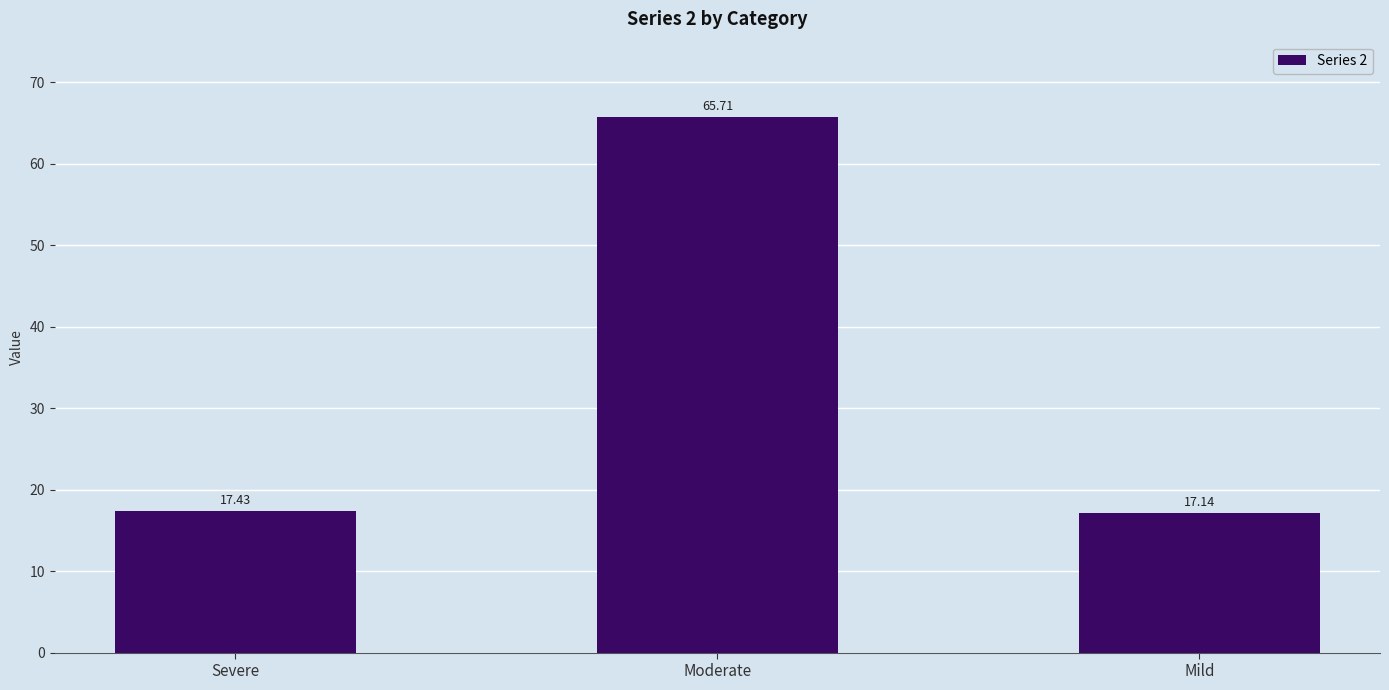

Reading left to right, transcribe all the data shown in this chart.

Severe=17.4	Moderate=65.7	Mild=17.1